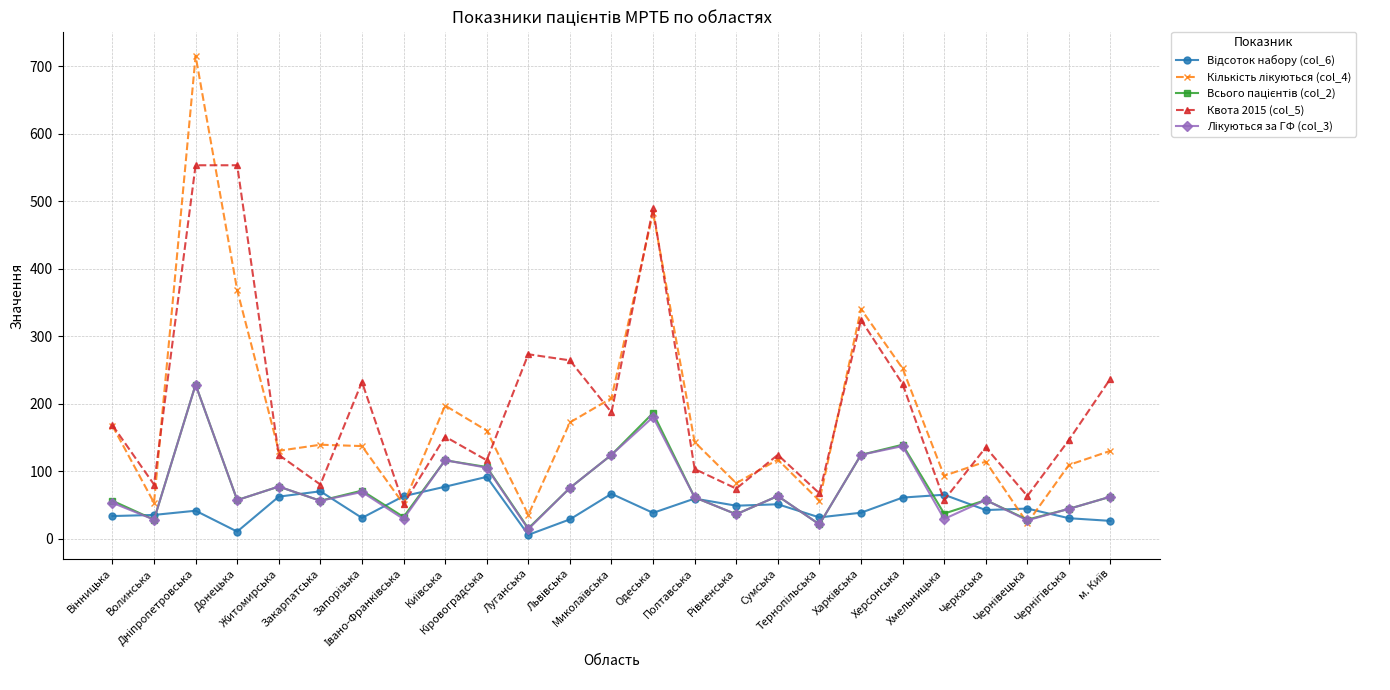

How many distinct data groups are displayed?

5